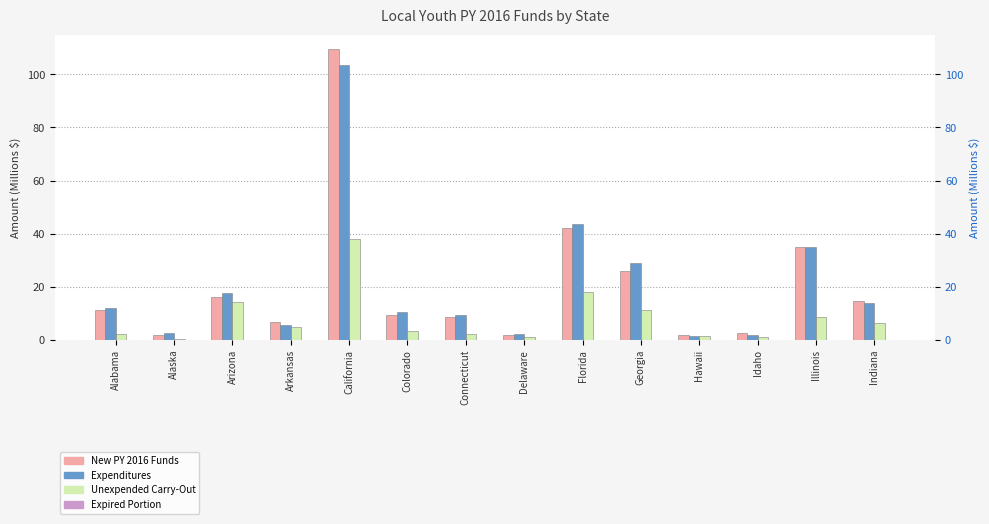

Does the chart contain any negative values?

No